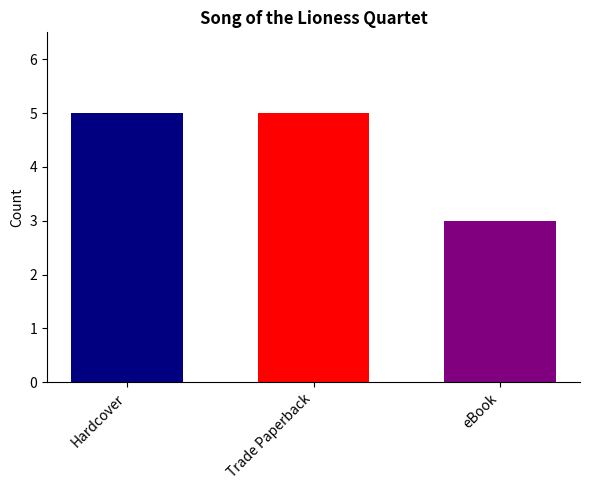

What is the smallest value displayed?

3